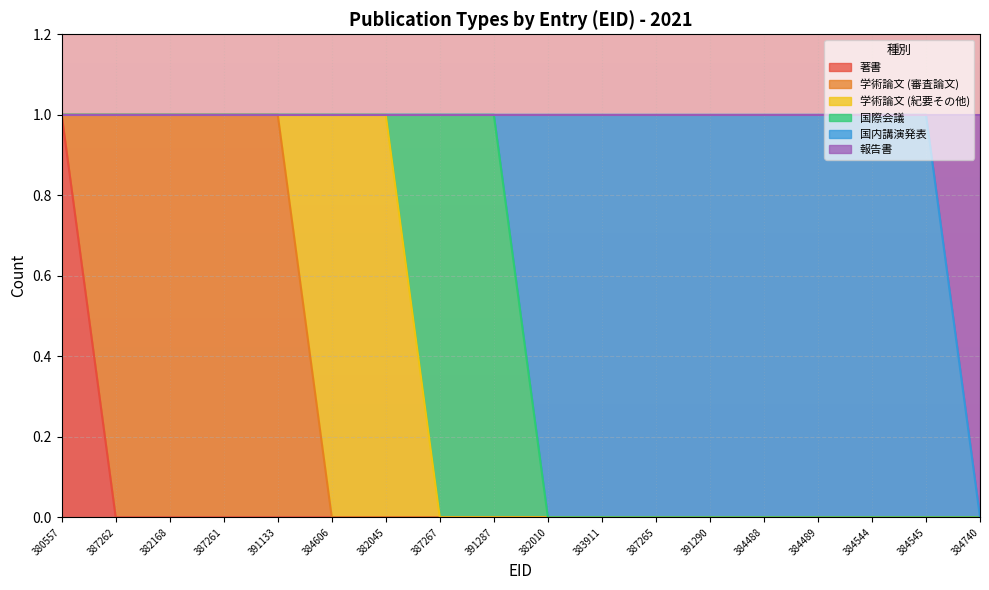

True or false: 著書 and 報告書 intersect in this chart.

False